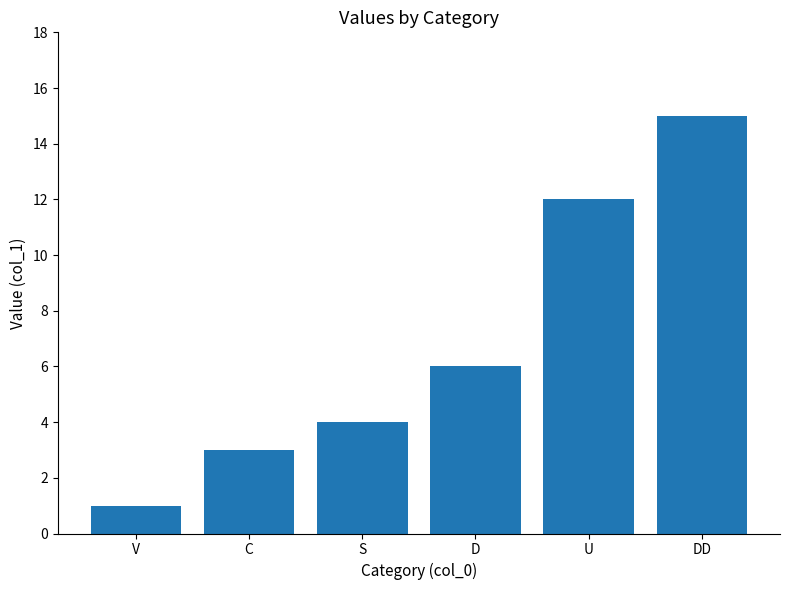

What is the maximum value shown in the chart?

15